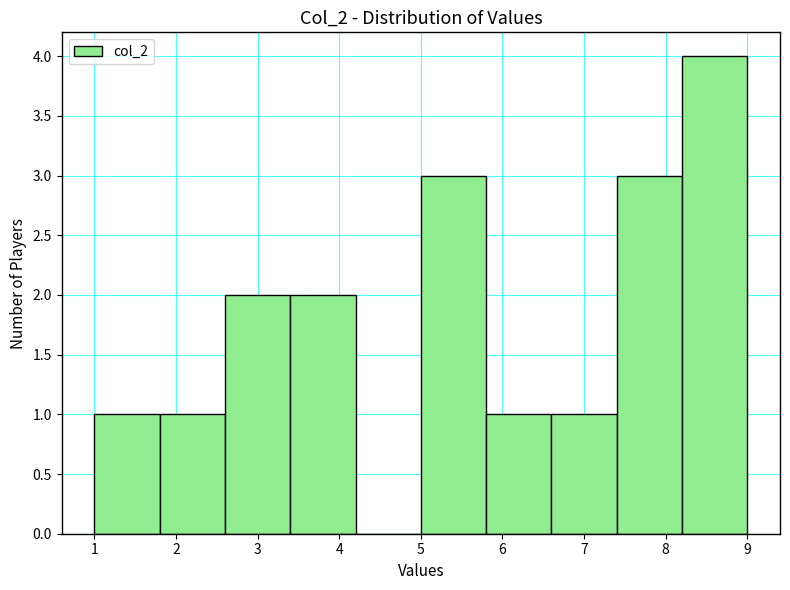

Over which range of the x-axis is the bar tallest?

8.2 to 9.0